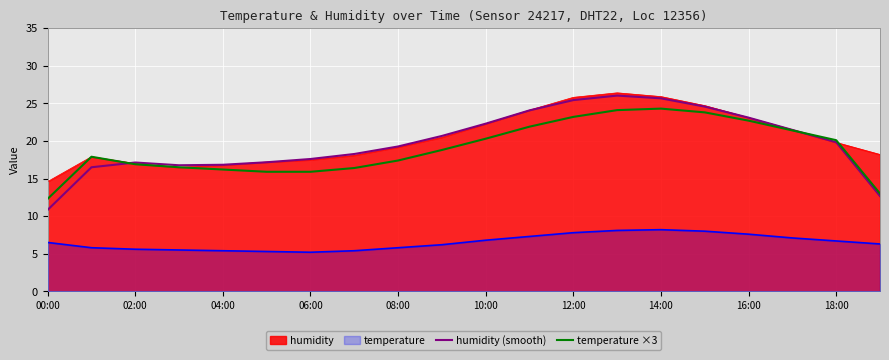

What is the lowest value of the temperature ×3 series?

12.3